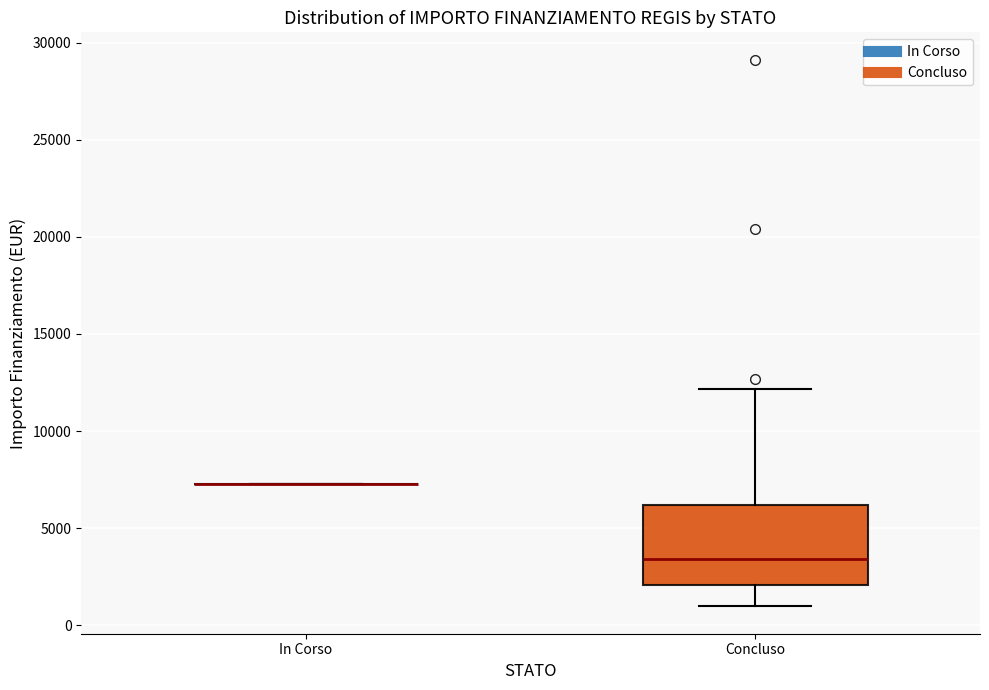

Reading left to right, read every box against the y-axis: the position of its median line, the range the box covers, and the ends of its whiskers. The values are not printed on the chart, so give them approximately, as read against the axis.

In Corso: box collapsed to a line at 7500, whiskers 7500 to 7500
Concluso: median 3500, box 2000 to 6000, whiskers 1000 to 12000